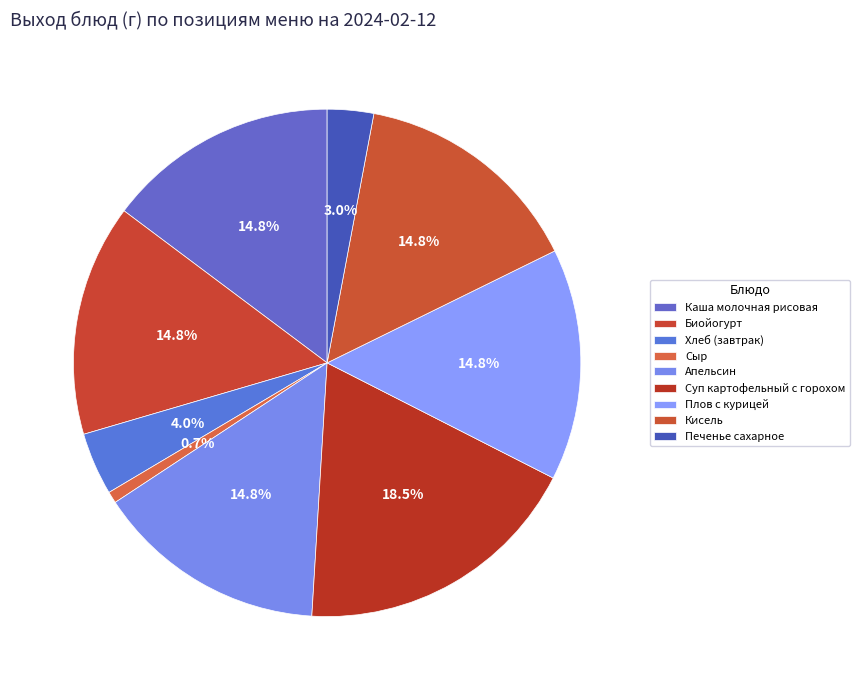

What is the smallest slice in the pie chart?

Сыр